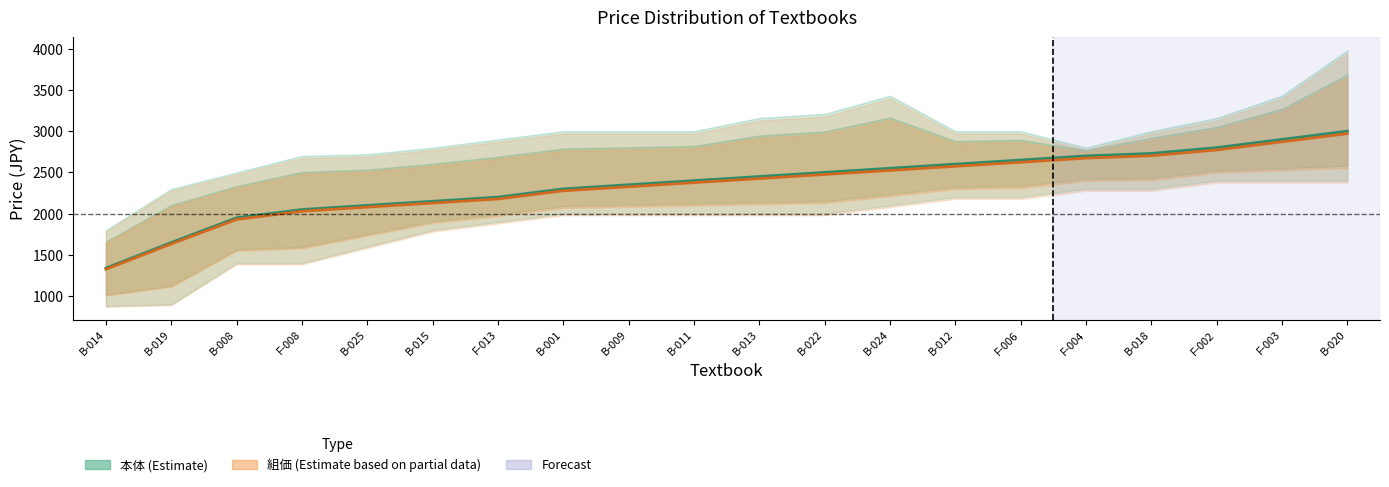

Is it true that 本体 (Estimate) equals 2800 at F-002?

True